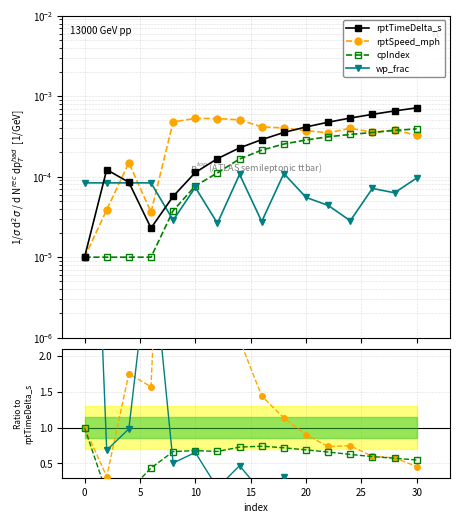

At how many categories does at least one series exceed 2?

6